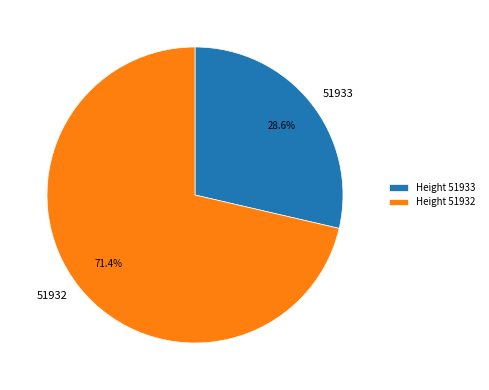

Approximately how many times larger is the value at 51933 compared to 51932?

0.4